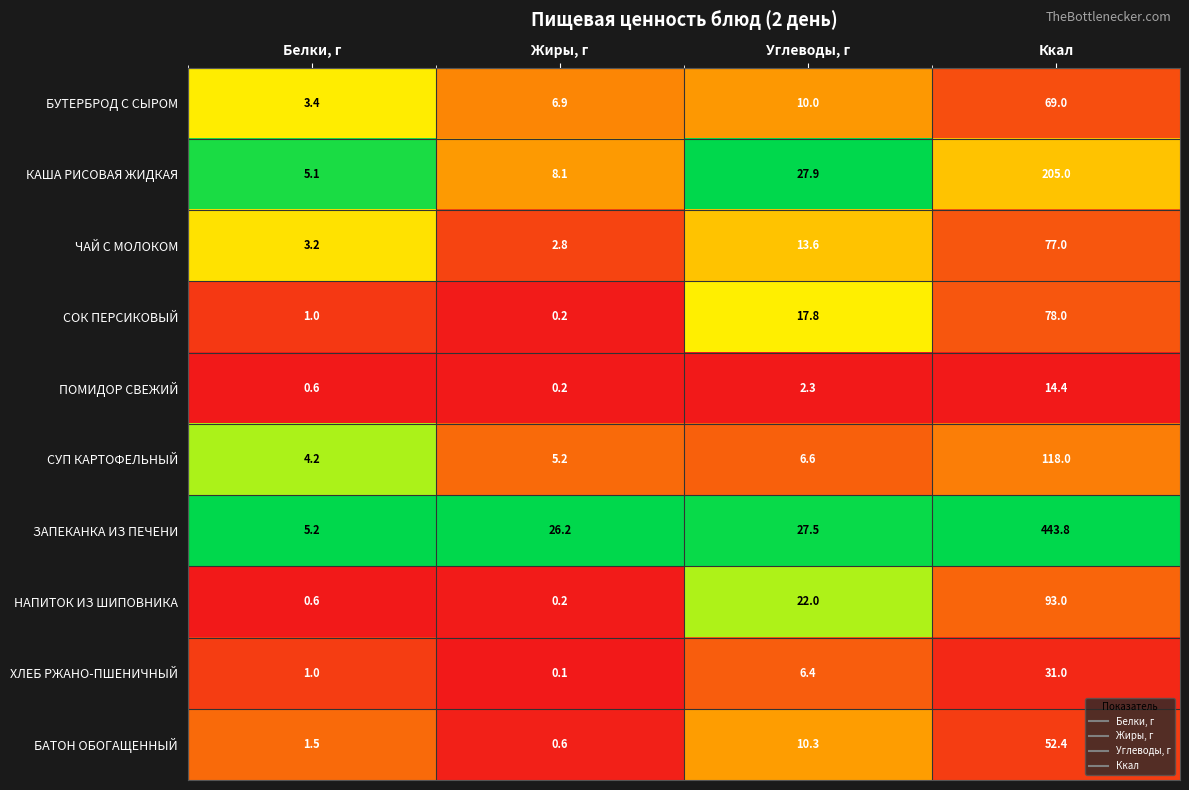

Where is СОК ПЕРСИКОВЫЙ nearest to the value 39?

Углеводы, г